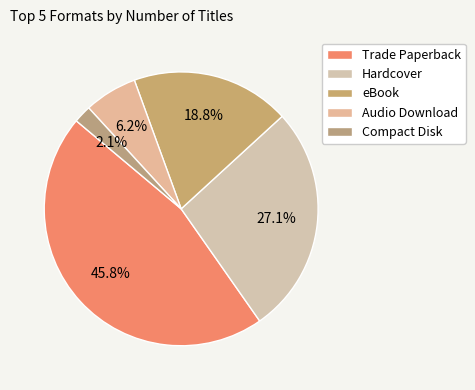

Does eBook represent more than half of the total?

No